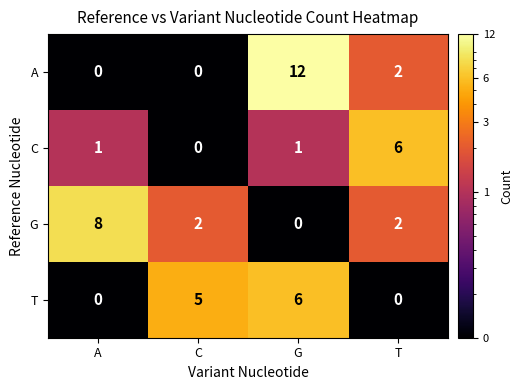

True or false: G has a value of 5 at A.

False